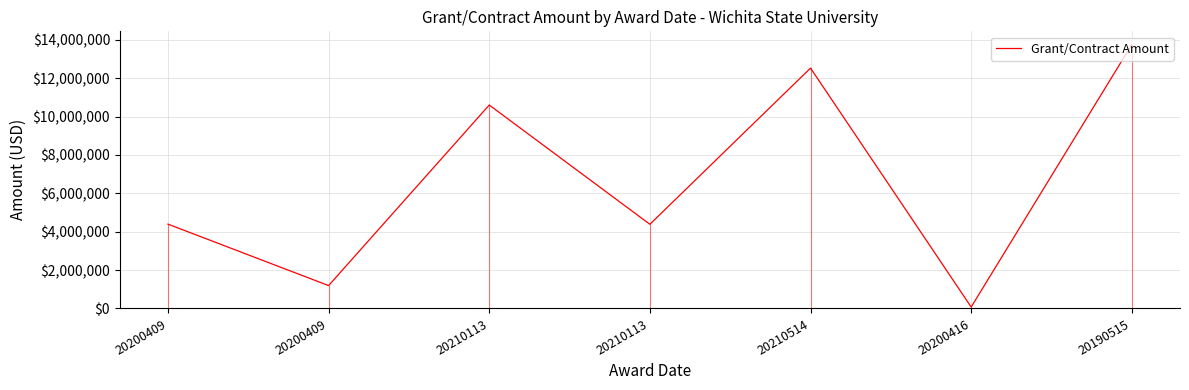

How many values are below 4393232?

3